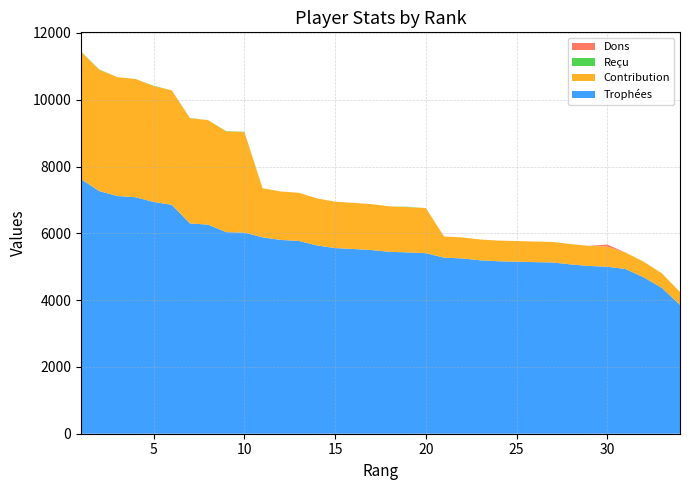

Reading right to left, extract all data points from this chart.

Trophées: 3857	4368	4683	4932	5000	5024	5068	5127	5138	5151	5164	5192	5249	5273	5405	5429	5446	5500	5531	5559	5637	5772	5803	5881	6023	6035	6260	6297	6854	6940	7081	7118	7266	7624
Contribution: 385	436	468	493	600	602	608	615	616	618	619	623	629	632	1351	1357	1361	1375	1382	1389	1409	1443	1450	1470	3011	3017	3130	3148	3427	3470	3540	3559	3633	3812
Reçu: 0	0	0	0	0	0	0	0	0	0	0	0	0	0	0	10	0	0	0	0	0	0	0	0	8	8	0	8	0	10	0	0	10	10
Dons: 0	0	0	0	64	0	0	0	0	0	0	0	0	0	0	0	0	0	0	0	0	0	0	0	0	0	0	0	0	0	0	0	0	0